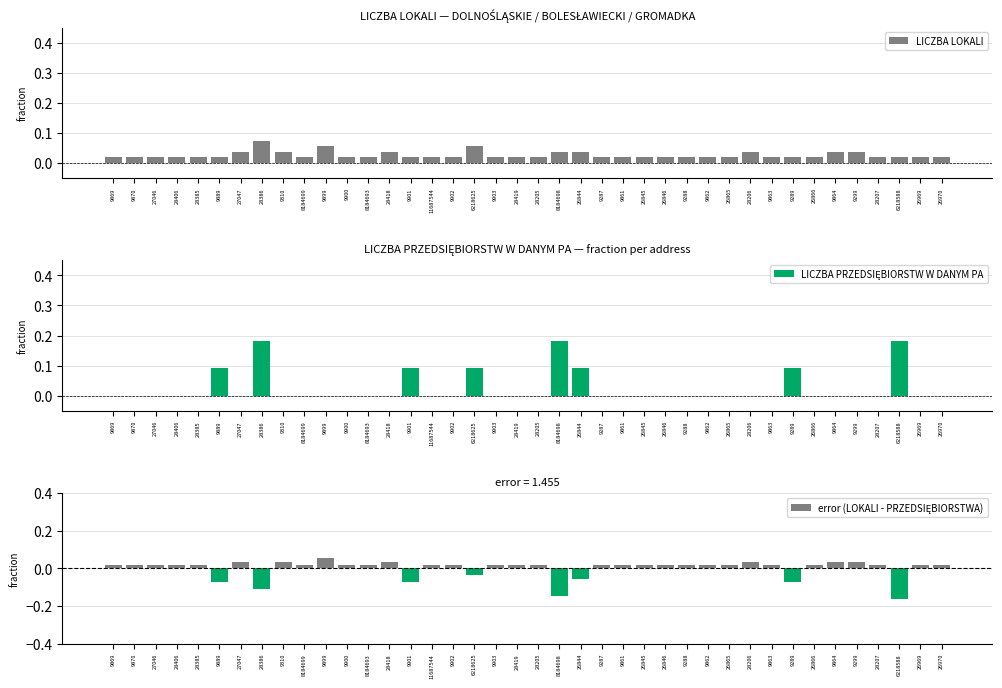

The value of LICZBA PRZEDSIĘBIORSTW W DANYM PA at 26845 is 0.0. True or false?

True